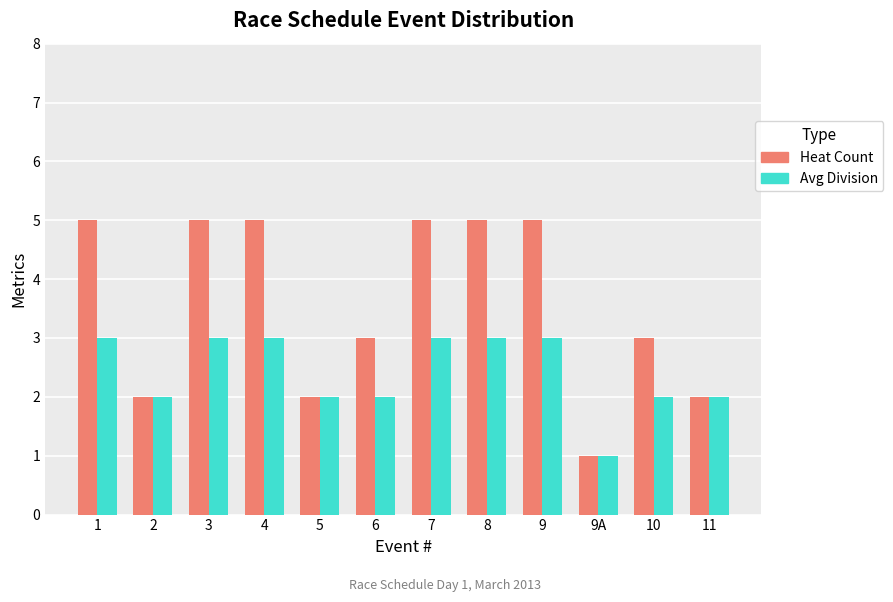

What is the label of the 1st bar from the right?

11